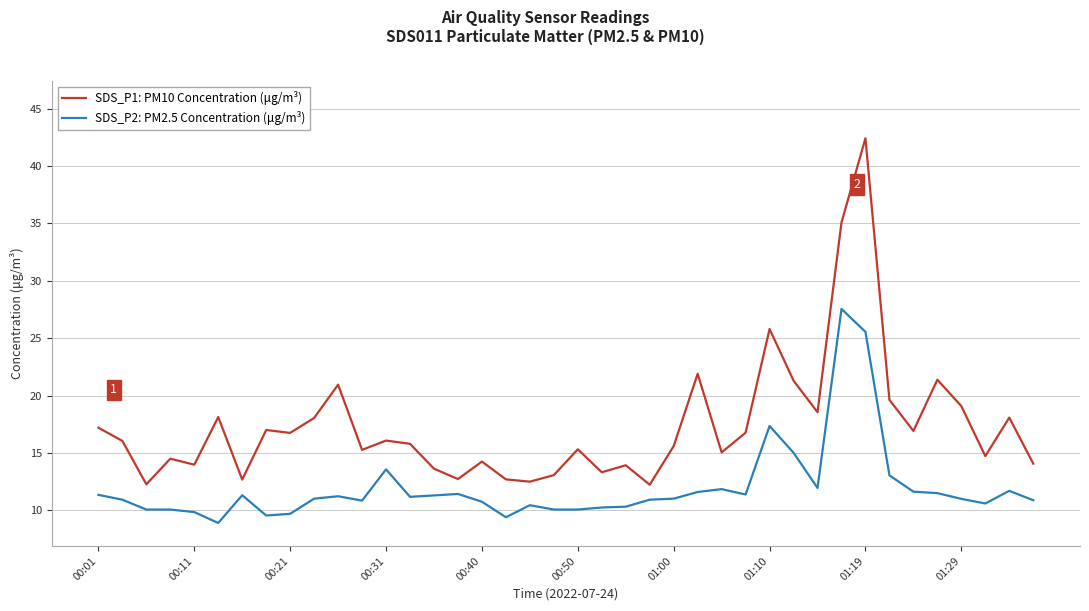

Rank the series by their maximum value, from highest to lowest.

SDS_P1: PM10 Concentration (μg/m³), SDS_P2: PM2.5 Concentration (μg/m³)